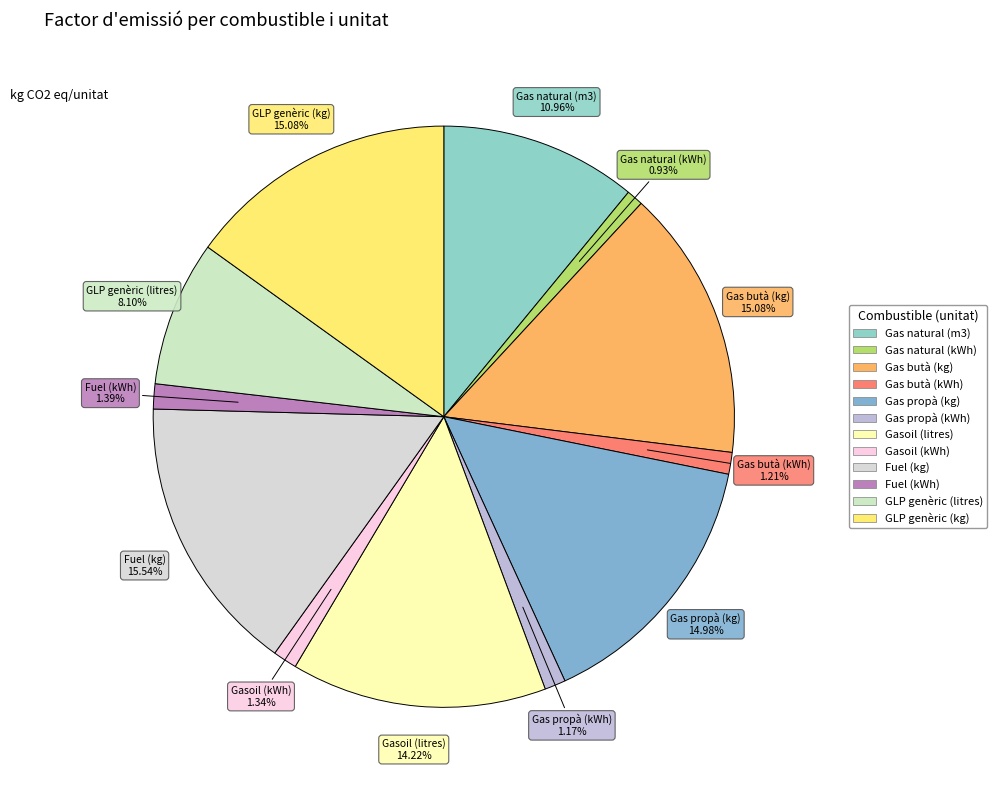

What portion of the pie excludes Gas butà (kg)?

84.9%